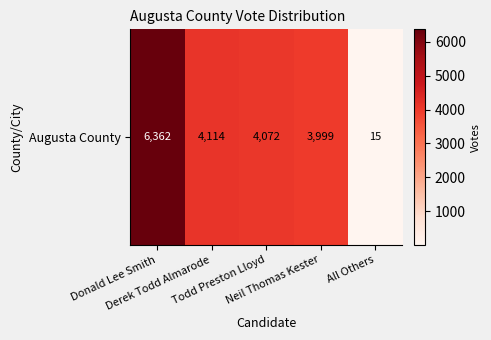

Rank the categories by value from lowest to highest.

All Others, Neil Thomas Kester, Todd Preston Lloyd, Derek Todd Almarode, Donald Lee Smith